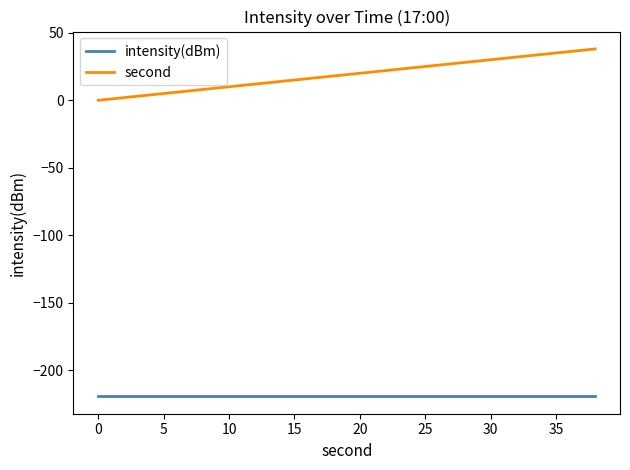

True or false: intensity(dBm) and second cross at least once.

False